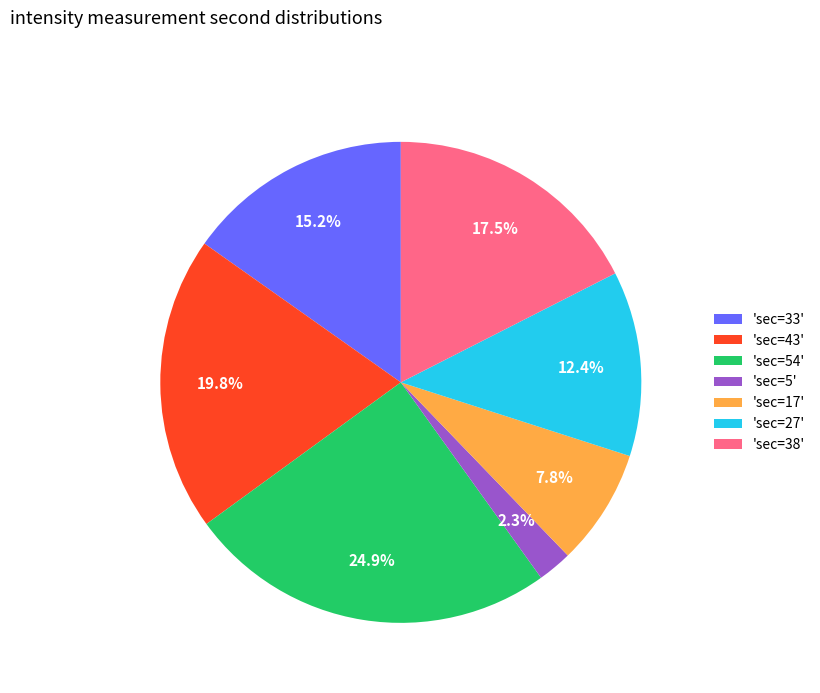

Between 'sec=27' and 'sec=33', which is larger?

'sec=33'